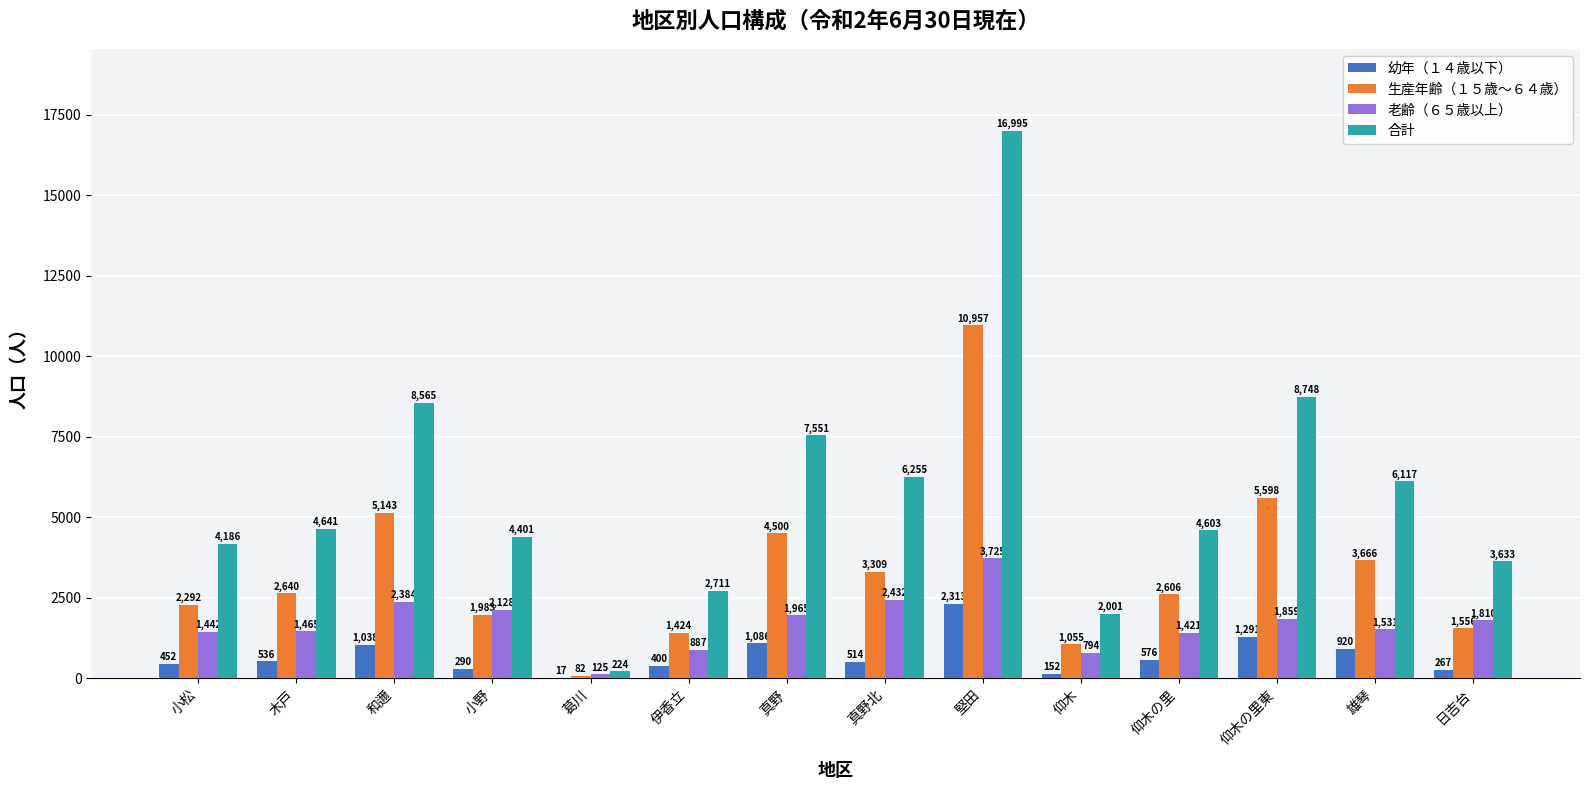

Reading left to right, what are all the values shown in this chart?

幼年（１４歳以下）: 小松=452	木戸=536	和邇=1038	小野=290	葛川=17	伊香立=400	真野=1086	真野北=514	堅田=2313	仰木=152	仰木の里=576	仰木の里東=1291	雄琴=920	日吉台=267
生産年齢（１５歳～６４歳）: 小松=2292	木戸=2640	和邇=5143	小野=1983	葛川=82	伊香立=1424	真野=4500	真野北=3309	堅田=10957	仰木=1055	仰木の里=2606	仰木の里東=5598	雄琴=3666	日吉台=1556
老齢（６５歳以上）: 小松=1442	木戸=1465	和邇=2384	小野=2128	葛川=125	伊香立=887	真野=1965	真野北=2432	堅田=3725	仰木=794	仰木の里=1421	仰木の里東=1859	雄琴=1531	日吉台=1810
合計: 小松=4186	木戸=4641	和邇=8565	小野=4401	葛川=224	伊香立=2711	真野=7551	真野北=6255	堅田=16995	仰木=2001	仰木の里=4603	仰木の里東=8748	雄琴=6117	日吉台=3633